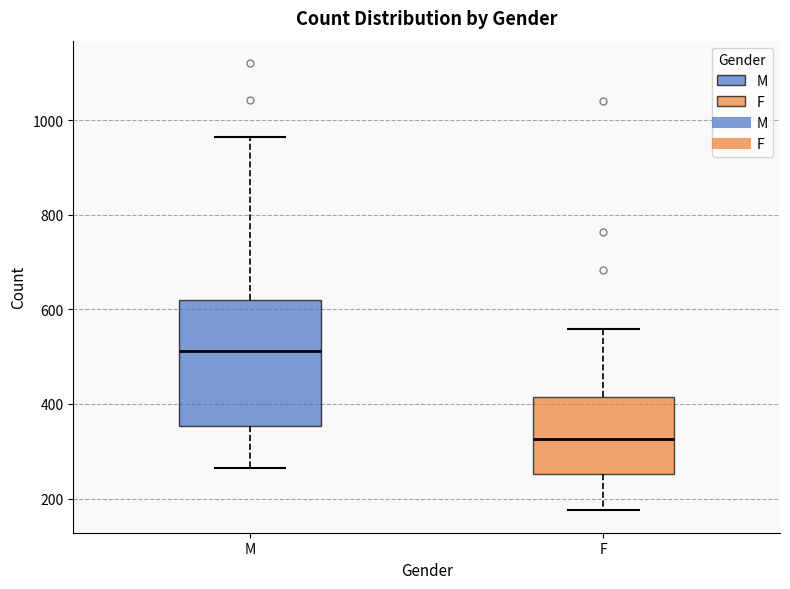

Reading left to right, transcribe this box plot: for each box, give where its median line is, the range the box spans, and where its two whiskers end, as read against the y-axis. The values are not printed on the chart, so give them approximately, as read against the axis.

M: median 520, box 360 to 620, whiskers 260 to 960
F: median 320, box 260 to 420, whiskers 180 to 560